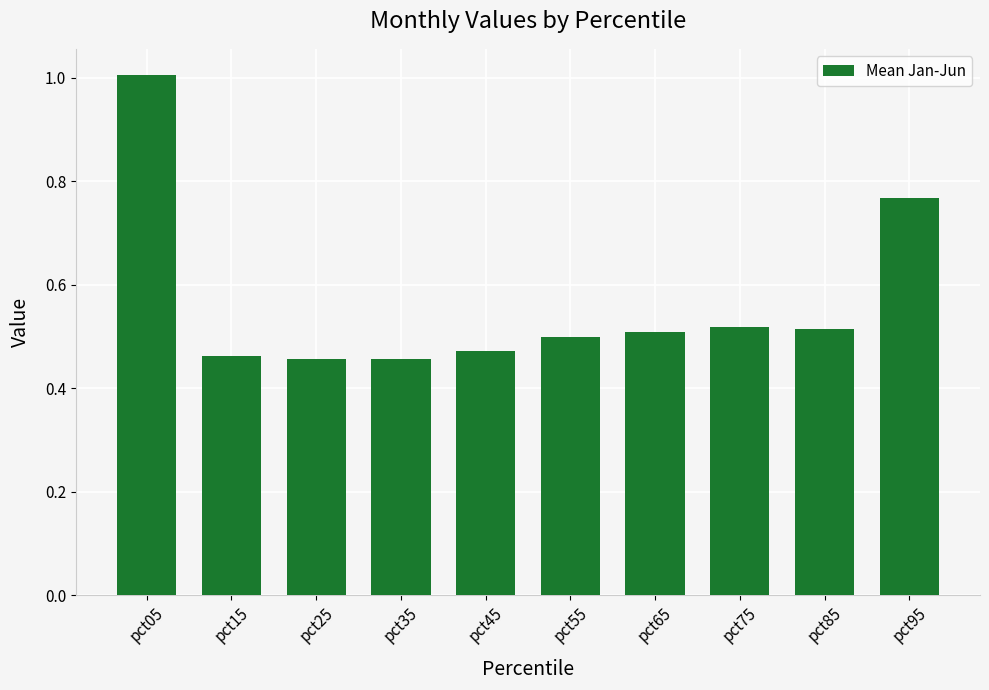

True or false: the data shows 0.5 at pct85.

True